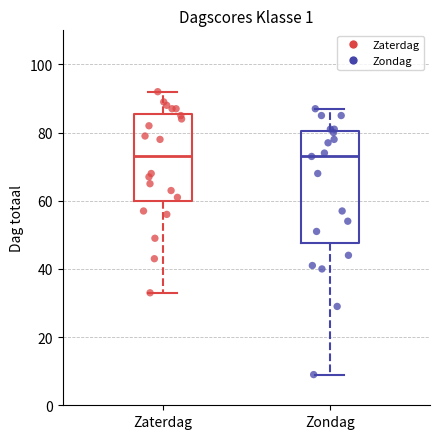

Reading left to right, transcribe this box plot: for each box, give where its median line is, the range the box spans, and where its two whiskers end, as read against the y-axis. The values are not printed on the chart, so give them approximately, as read against the axis.

Zaterdag: median 74, box 60 to 86, whiskers 34 to 92
Zondag: median 74, box 48 to 80, whiskers 10 to 88